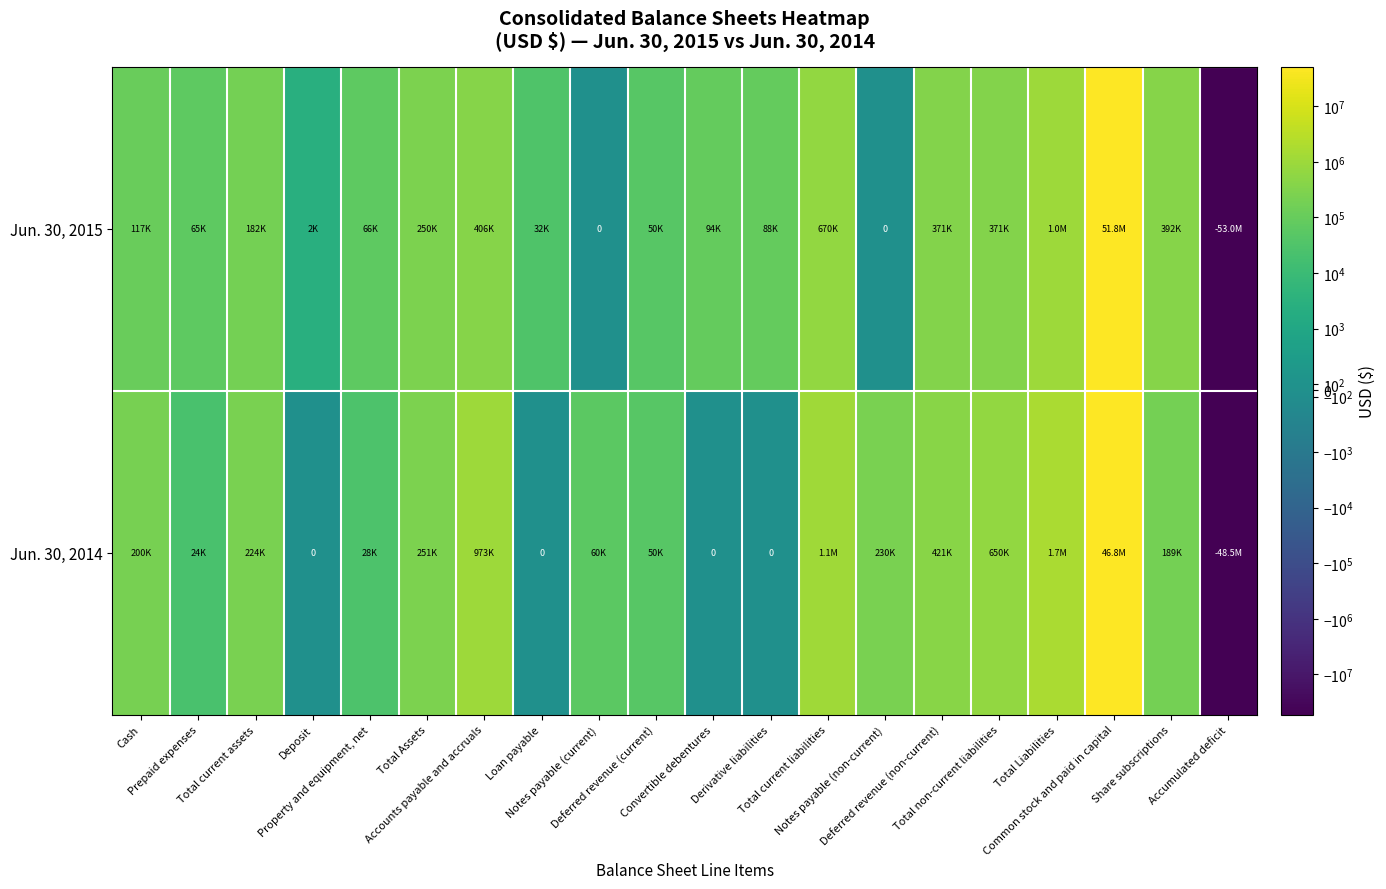

Rank the series by their maximum value, from lowest to highest.

Jun. 30, 2014, Jun. 30, 2015